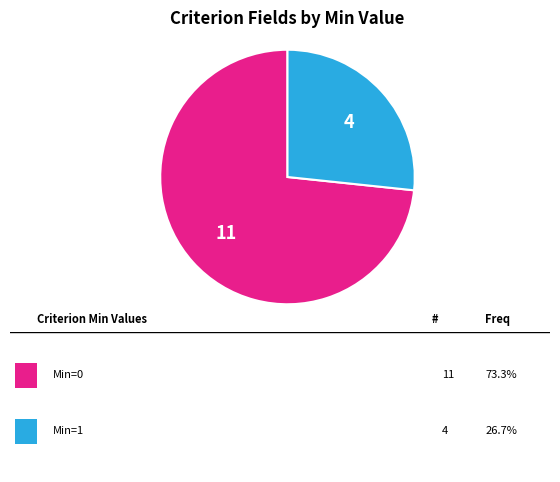

Does any single category account for the majority?

Yes